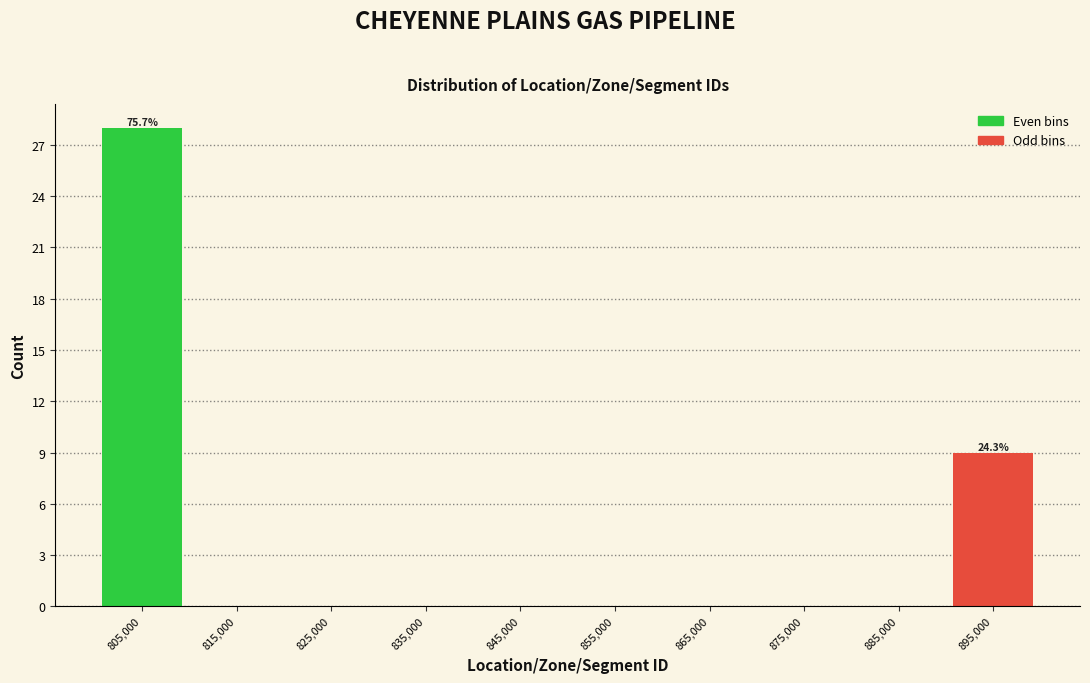

Which range on the x-axis has the tallest bar?

800000 to 810000